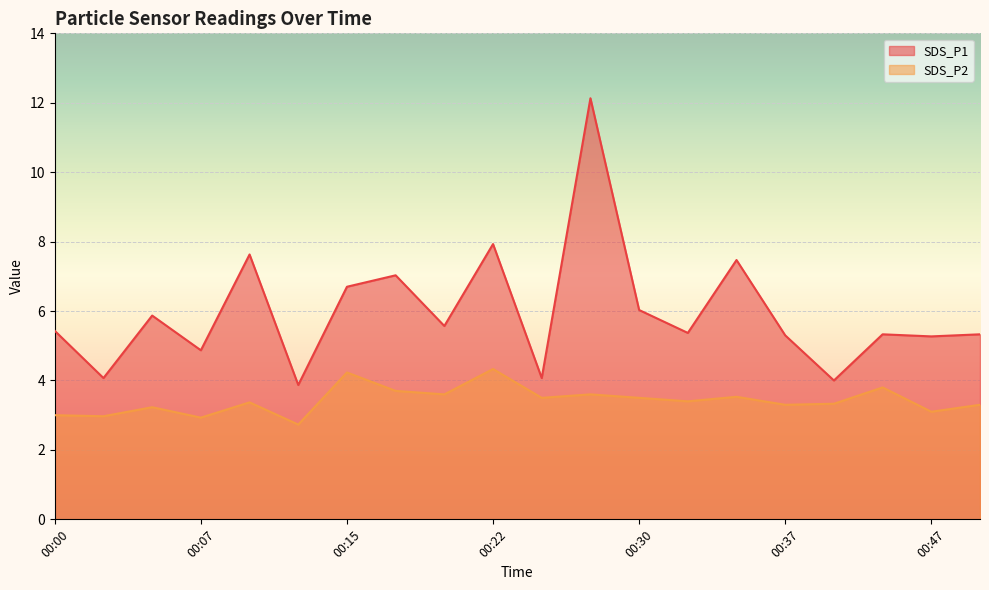

Rank the series by their maximum value, from lowest to highest.

SDS_P2, SDS_P1